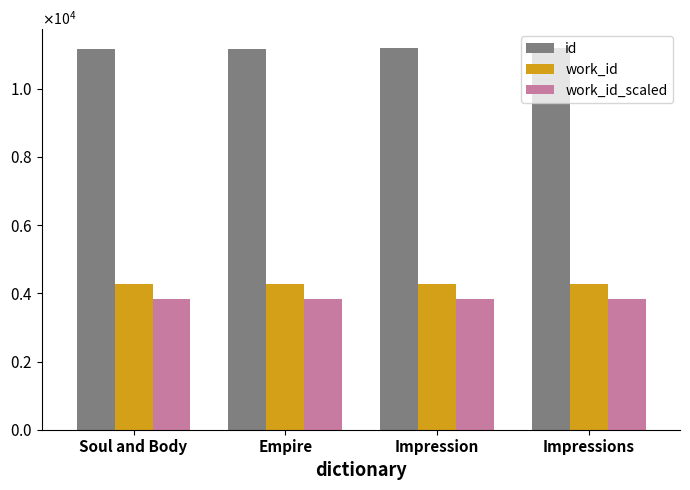

What position from the left is Impression?

3